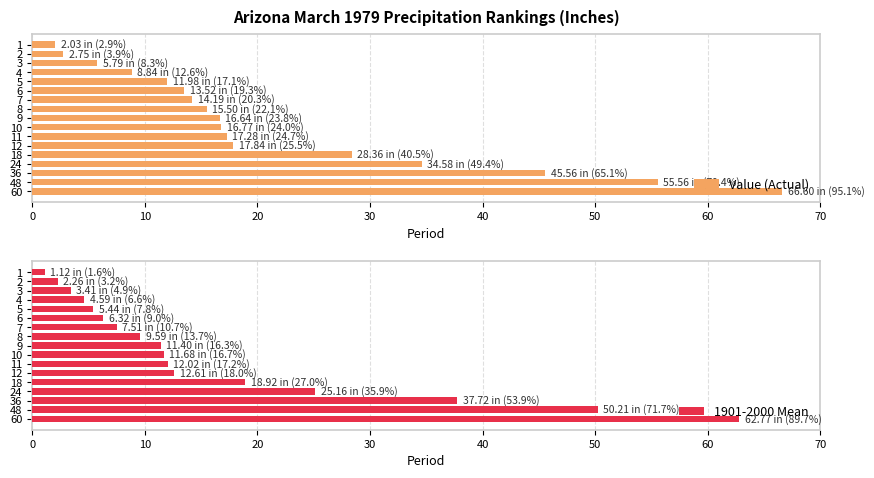

What is the smallest value displayed?

1.1